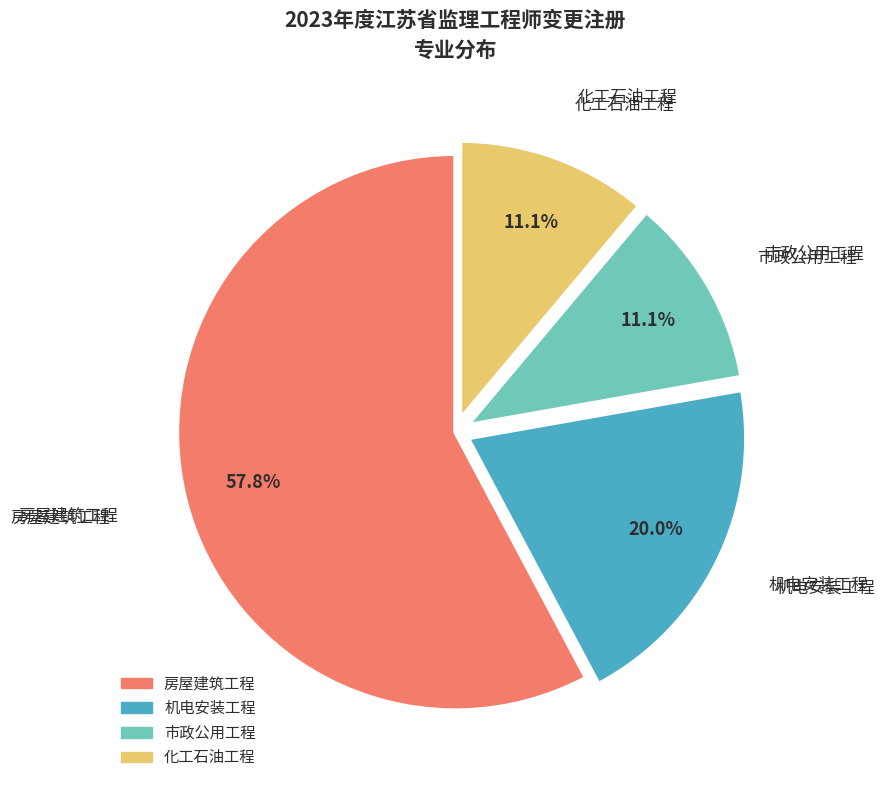

What is the majority slice?

房屋建筑工程